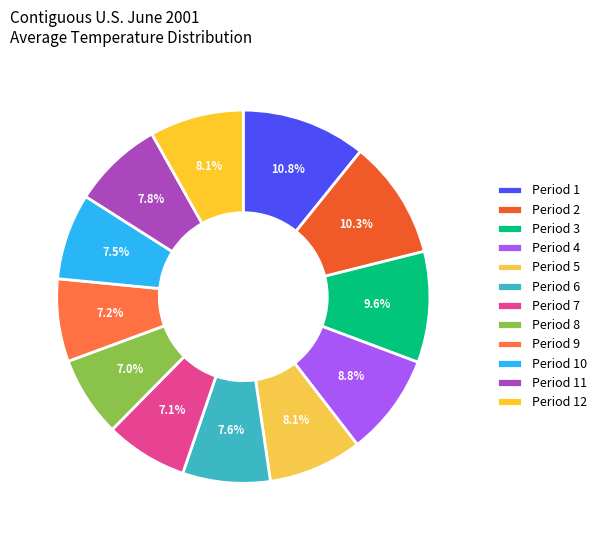

Is there any slice that represents more than half of the pie?

No